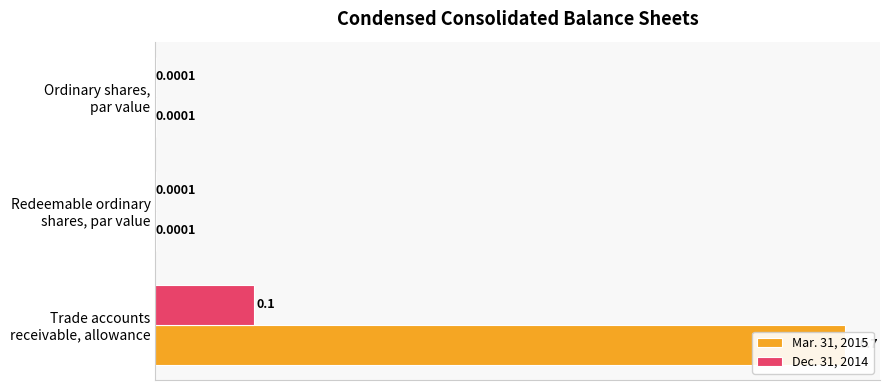

The Dec. 31, 2014 series shows 0.0 at Redeemable ordinary shares, par value. True or false?

False